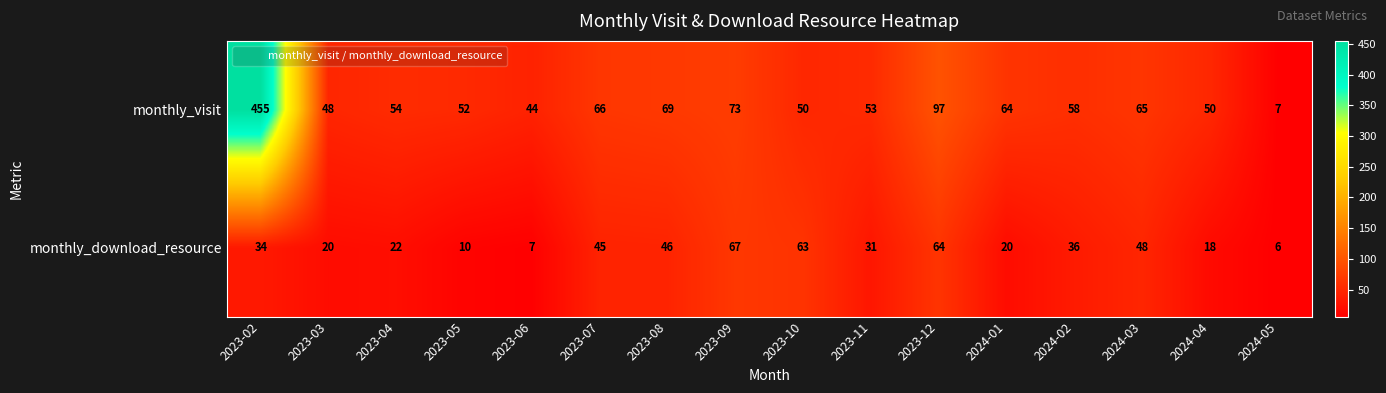

At 2024-05, list the series in order from largest to smallest.

monthly_visit, monthly_download_resource